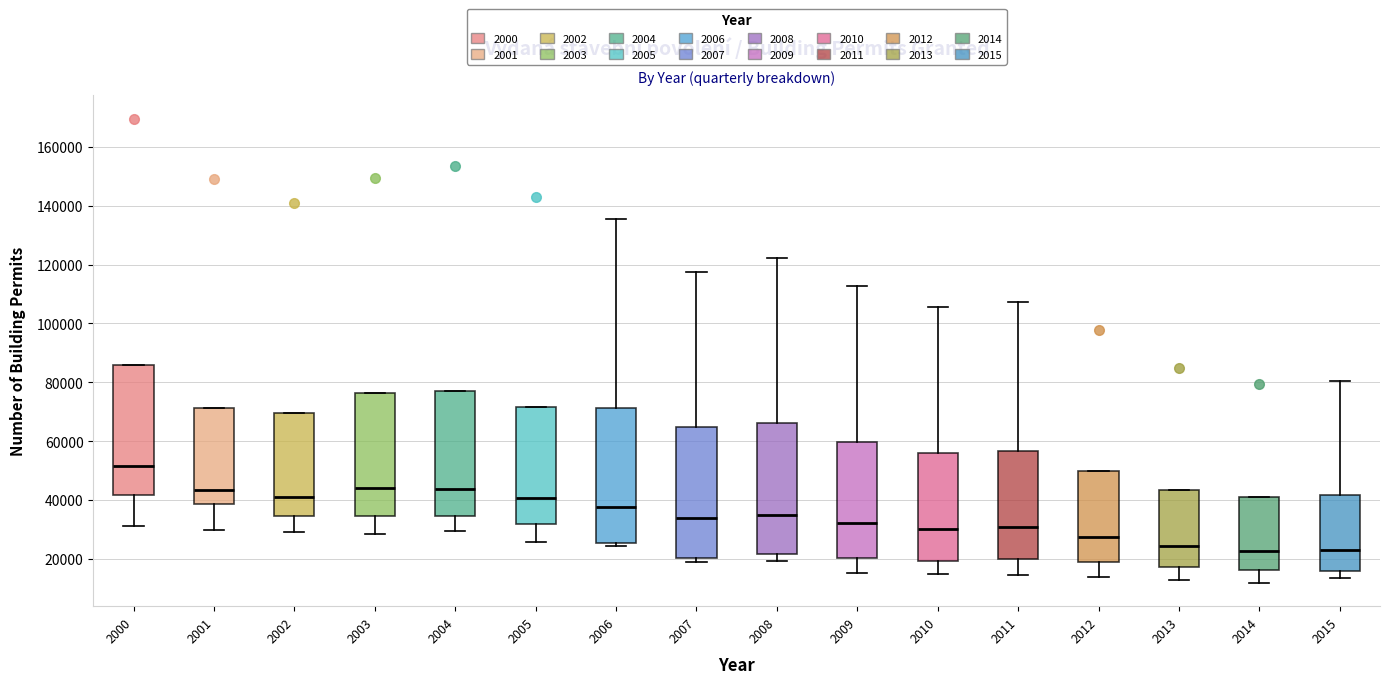

Where does the lower whisker of the box at x = 2004 end on the y-axis? The values are not printed on the chart, so give them approximately, as read against the axis.

30000